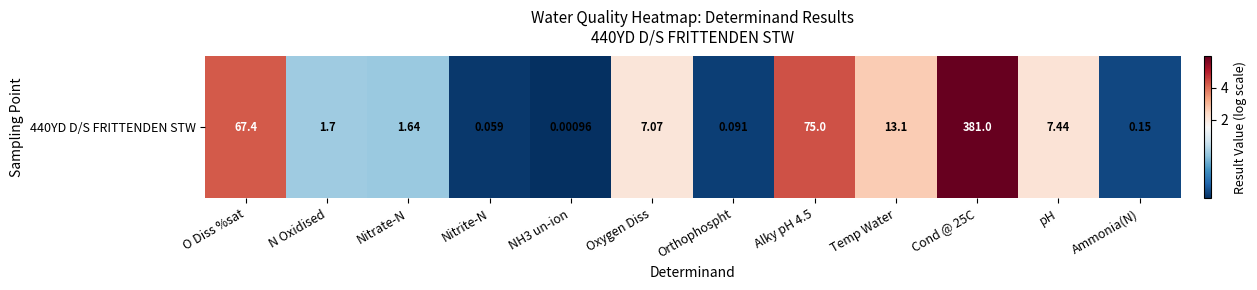

At which category does the chart reach its minimum across all series?

NH3 un-ion